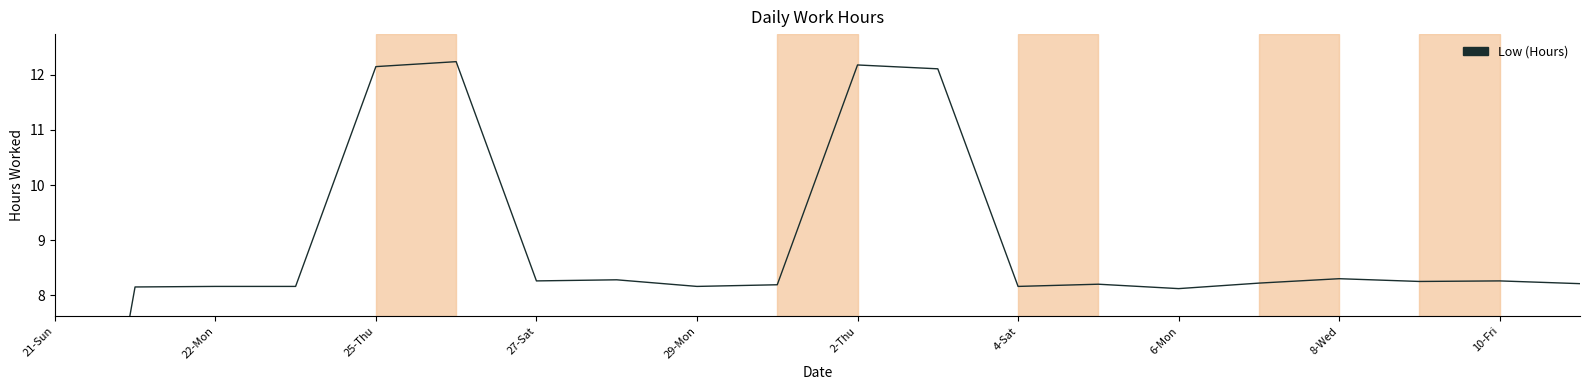

Reading left to right, what are all the values shown in this chart?

0.0	8.2	8.2	8.2	12.2	12.2	8.3	8.3	8.2	8.2	12.2	12.1	8.2	8.2	8.1	8.2	8.3	8.2	8.3	8.2